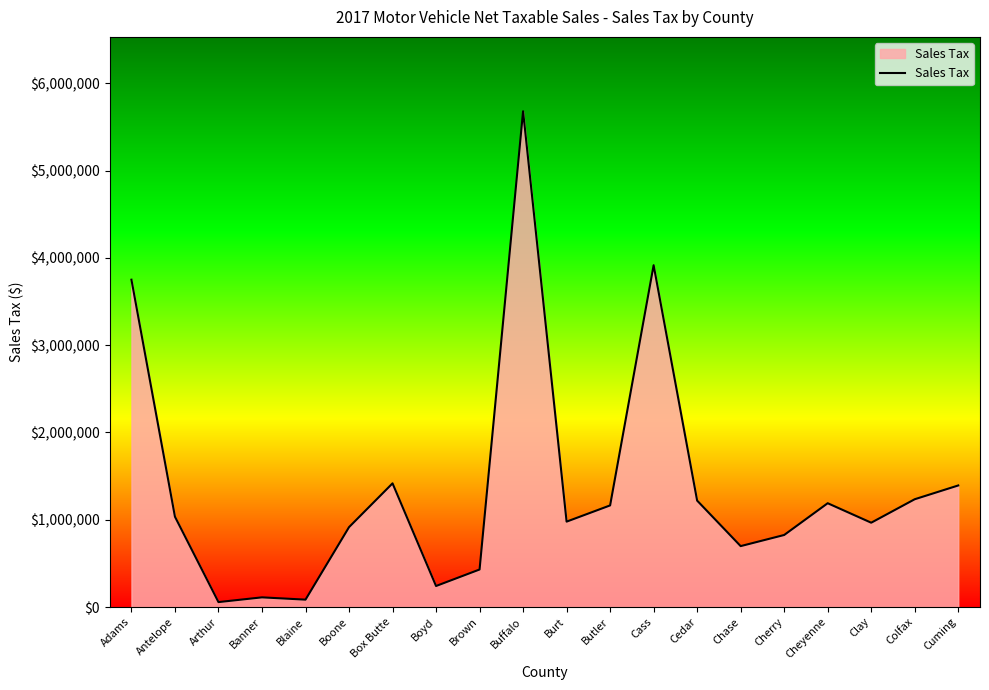

What is the difference between the maximum and minimum values?

5622464.4